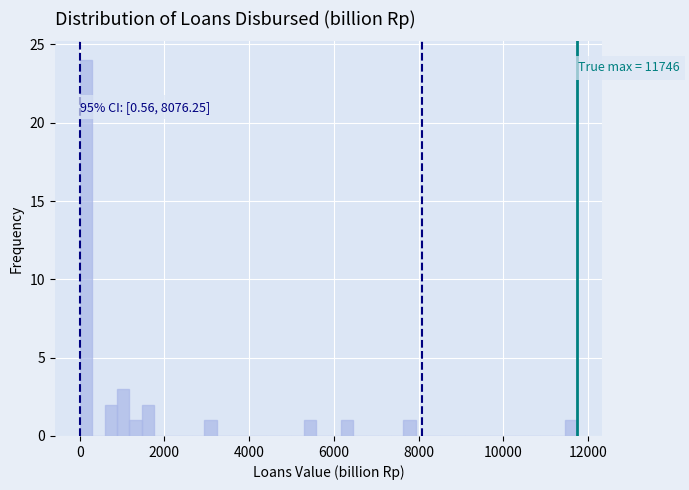

Read against the x-axis, roughly where is the centre of the tallest bar?

200